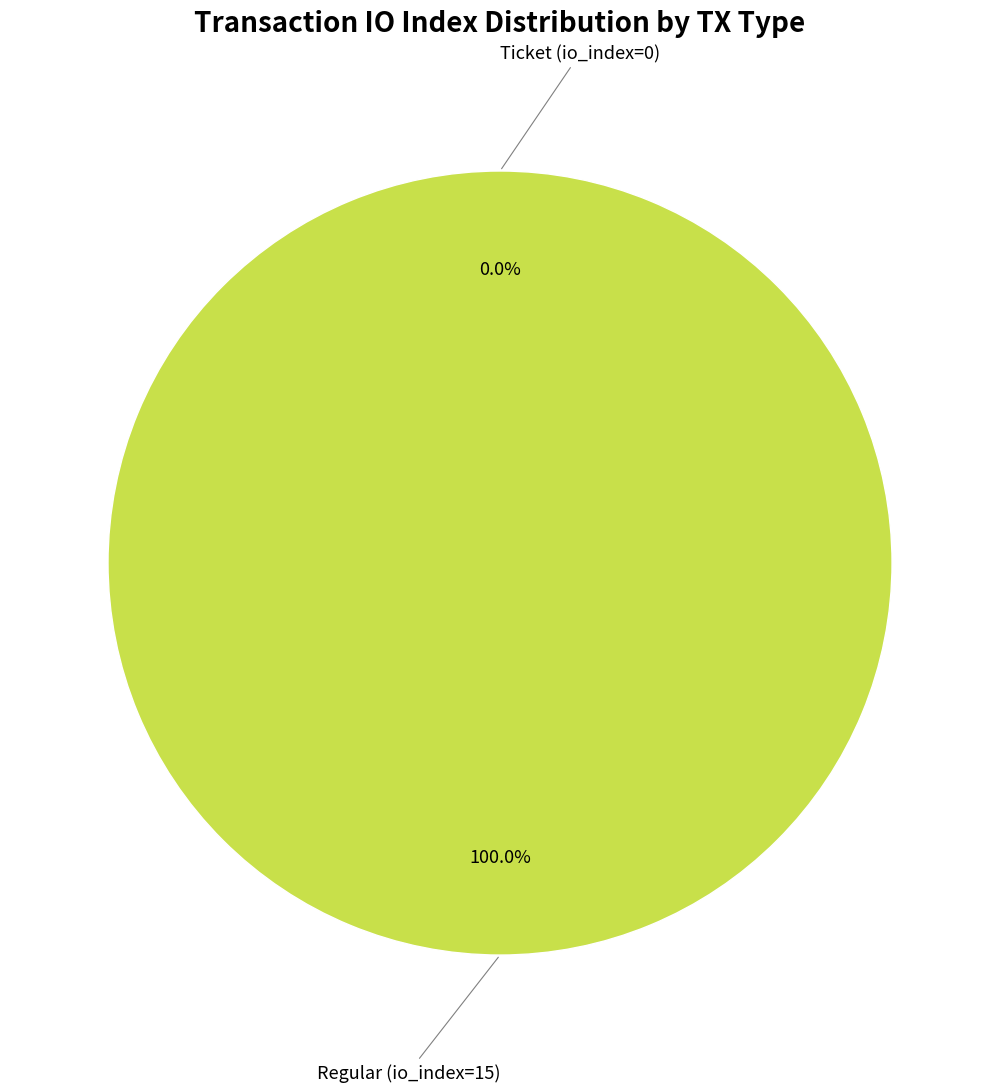

What is the majority slice?

Regular (io_index=15)